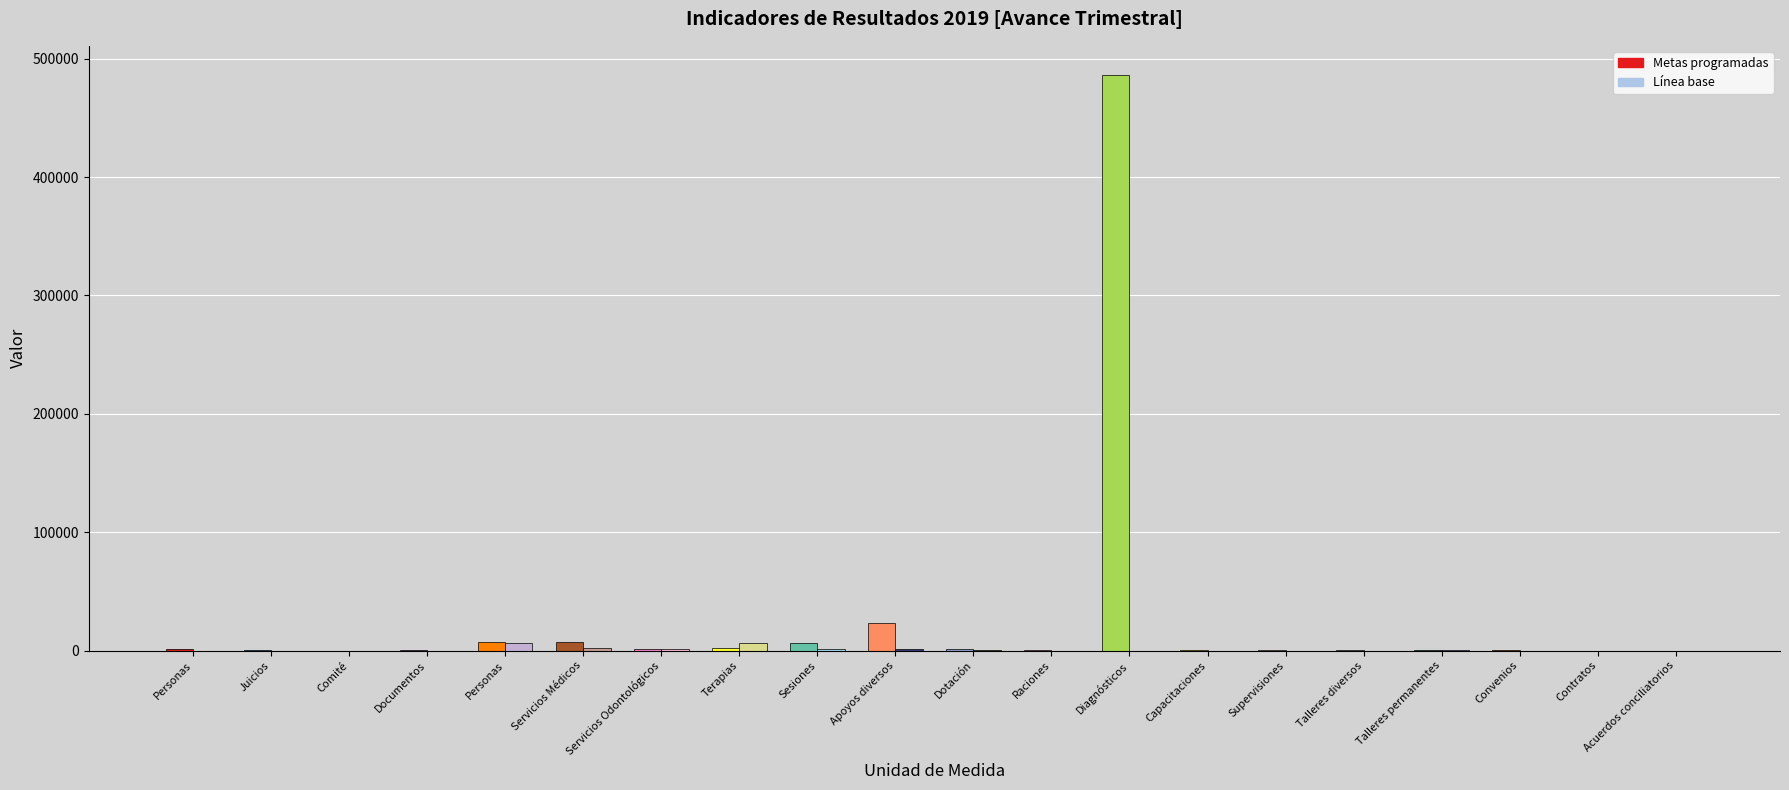

Which series has the largest range (max minus min)?

Metas programadas